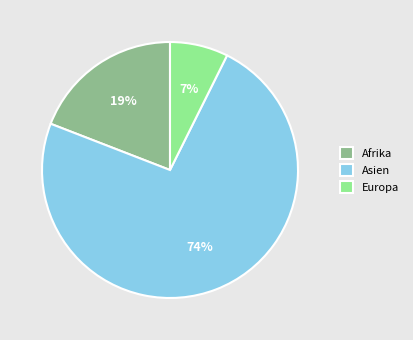

Is it true that Europa is 7% of the pie?

True